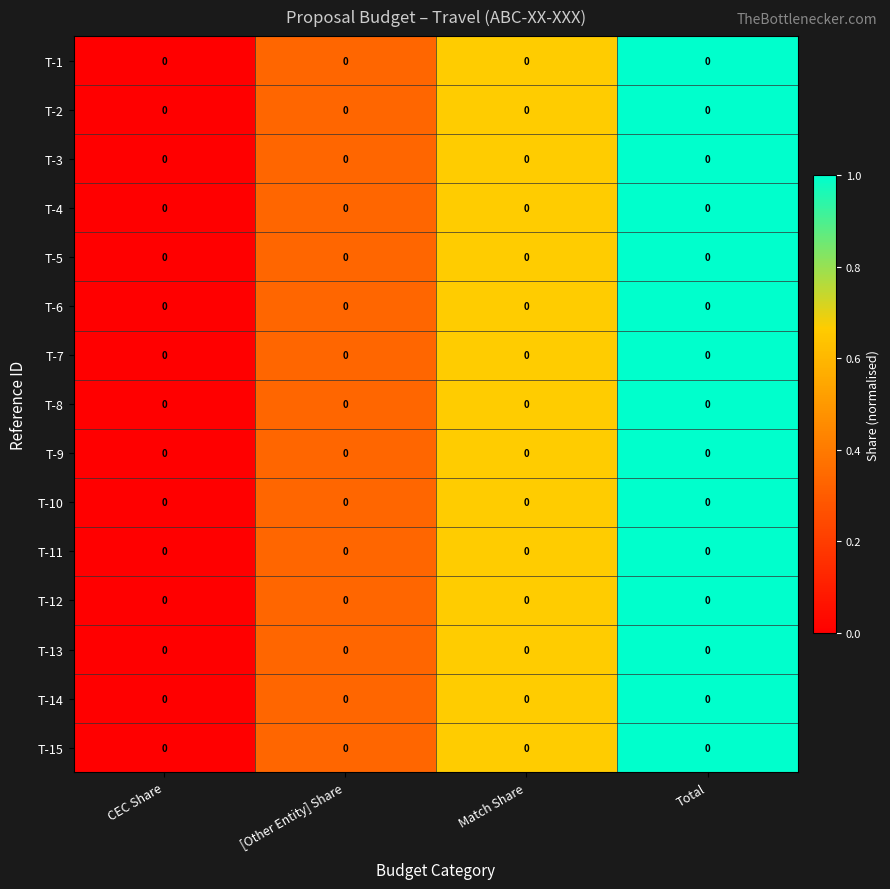

Reading left to right, transcribe all the data shown in this chart.

T-1: CEC Share=0.0	[Other Entity] Share=0.0	Match Share=0.0	Total=0.0
T-2: CEC Share=0.0	[Other Entity] Share=0.0	Match Share=0.0	Total=0.0
T-3: CEC Share=0.0	[Other Entity] Share=0.0	Match Share=0.0	Total=0.0
T-4: CEC Share=0.0	[Other Entity] Share=0.0	Match Share=0.0	Total=0.0
T-5: CEC Share=0.0	[Other Entity] Share=0.0	Match Share=0.0	Total=0.0
T-6: CEC Share=0.0	[Other Entity] Share=0.0	Match Share=0.0	Total=0.0
T-7: CEC Share=0.0	[Other Entity] Share=0.0	Match Share=0.0	Total=0.0
T-8: CEC Share=0.0	[Other Entity] Share=0.0	Match Share=0.0	Total=0.0
T-9: CEC Share=0.0	[Other Entity] Share=0.0	Match Share=0.0	Total=0.0
T-10: CEC Share=0.0	[Other Entity] Share=0.0	Match Share=0.0	Total=0.0
T-11: CEC Share=0.0	[Other Entity] Share=0.0	Match Share=0.0	Total=0.0
T-12: CEC Share=0.0	[Other Entity] Share=0.0	Match Share=0.0	Total=0.0
T-13: CEC Share=0.0	[Other Entity] Share=0.0	Match Share=0.0	Total=0.0
T-14: CEC Share=0.0	[Other Entity] Share=0.0	Match Share=0.0	Total=0.0
T-15: CEC Share=0.0	[Other Entity] Share=0.0	Match Share=0.0	Total=0.0